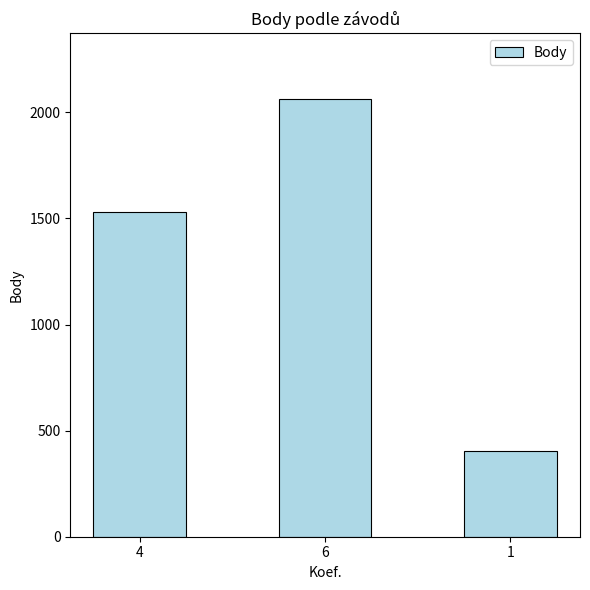

Are the bars grouped side by side (vs. stacked)?

No